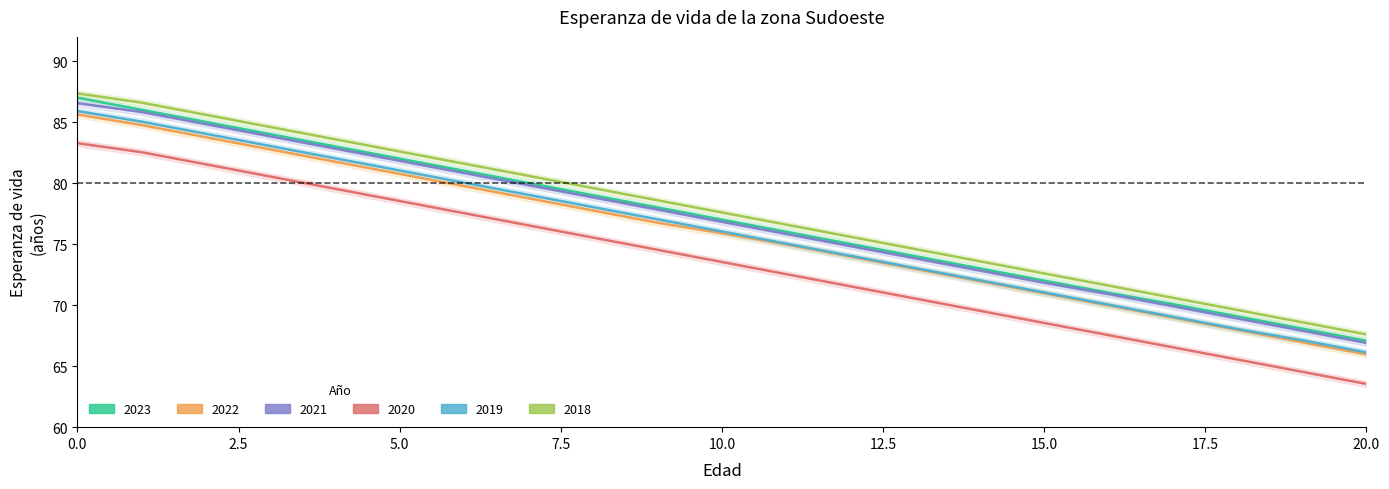

Rank the series at 5 from highest to lowest value.

2018, 2023, 2021, 2019, 2022, 2020